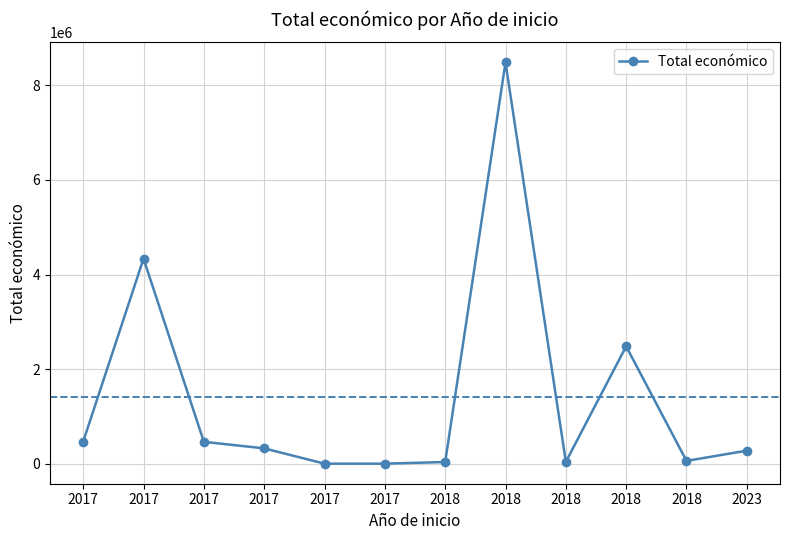

What is the difference between the maximum and second lowest values?

8480129